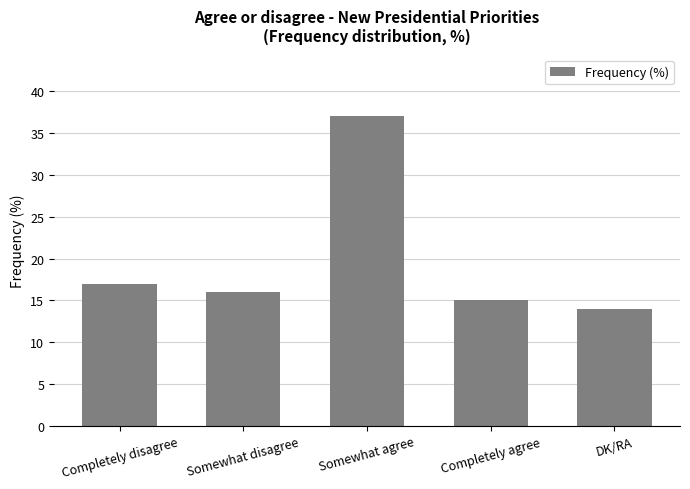

Rank the categories by value from highest to lowest.

Somewhat agree, Completely disagree, Somewhat disagree, Completely agree, DK/RA